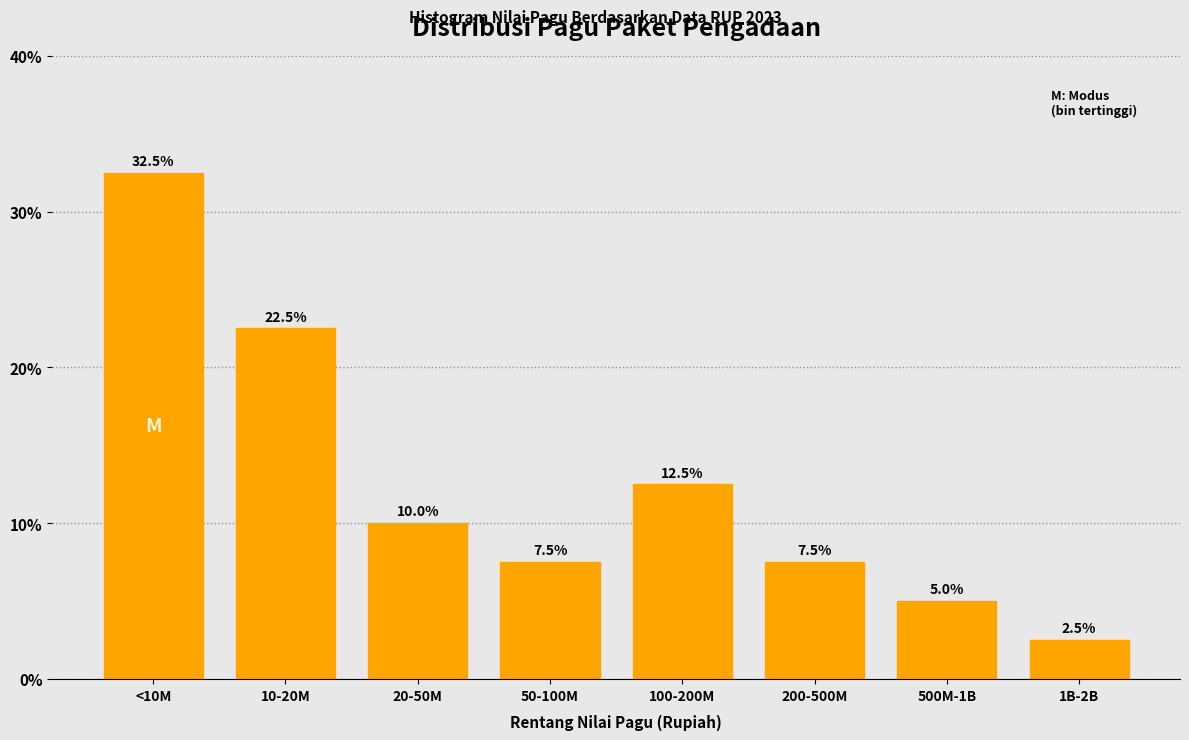

Reading left to right, extract all data points from this chart.

<10M=32.5	10-20M=22.5	20-50M=10.0	50-100M=7.5	100-200M=12.5	200-500M=7.5	500M-1B=5.0	1B-2B=2.5